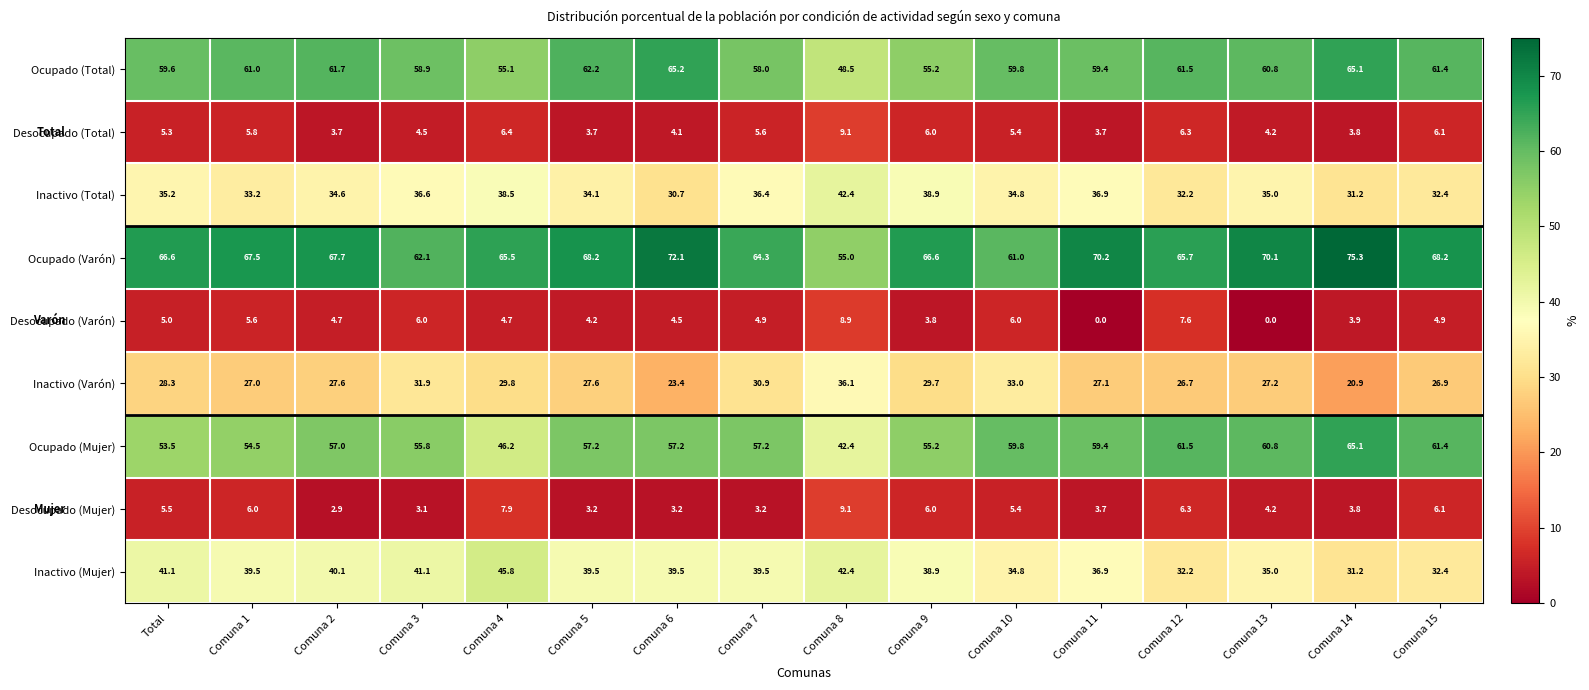

Where is Ocupado (Varón) nearest to the value 65?

Comuna 4